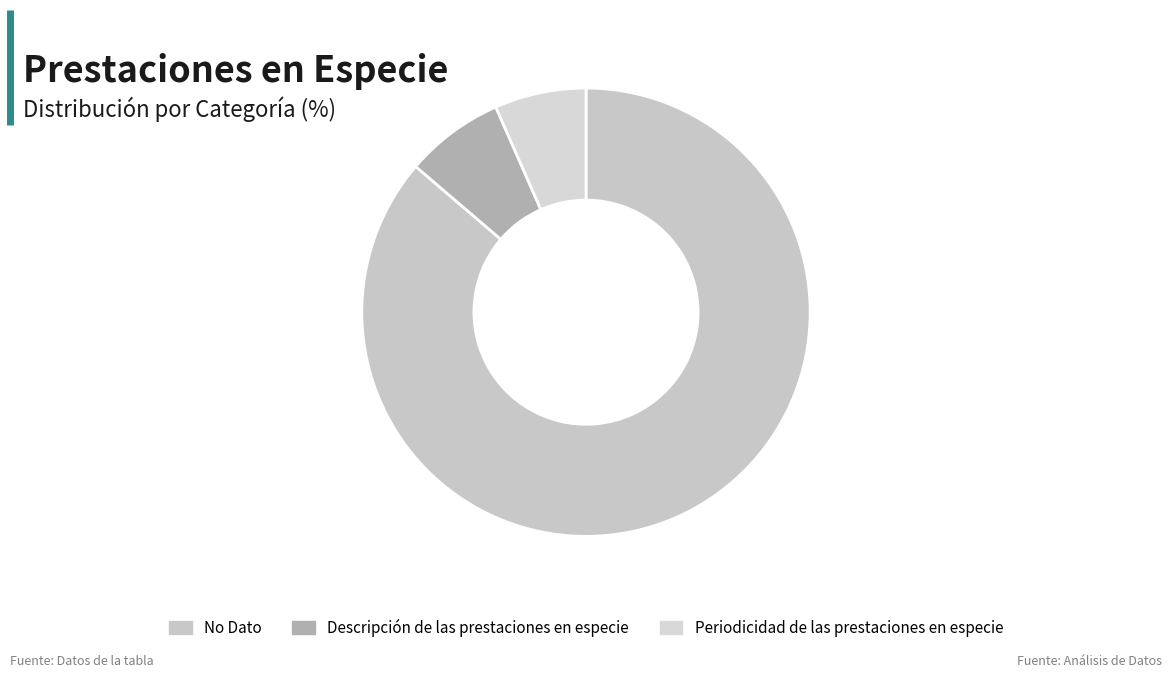

True or false: No Dato accounts for 73% of the total.

False